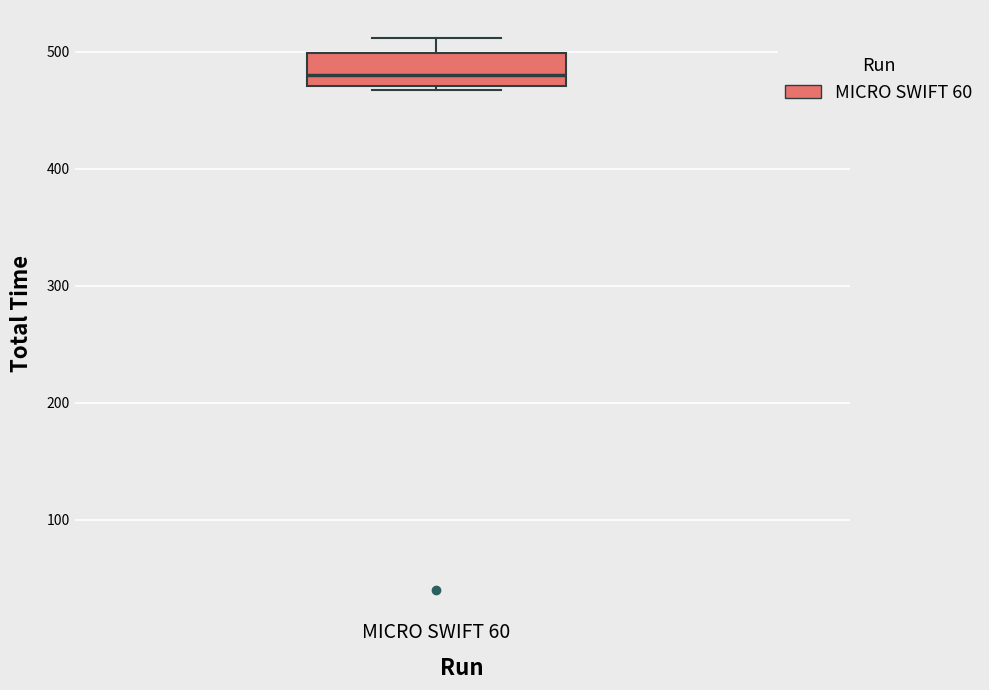

Transcribe this box plot: give where the median line is, the range the box spans, and where the two whiskers end, as read against the y-axis. The values are not printed on the chart, so give them approximately, as read against the axis.

median 480, box 470 to 500, whiskers 470 (just below the box's lower edge) to 510